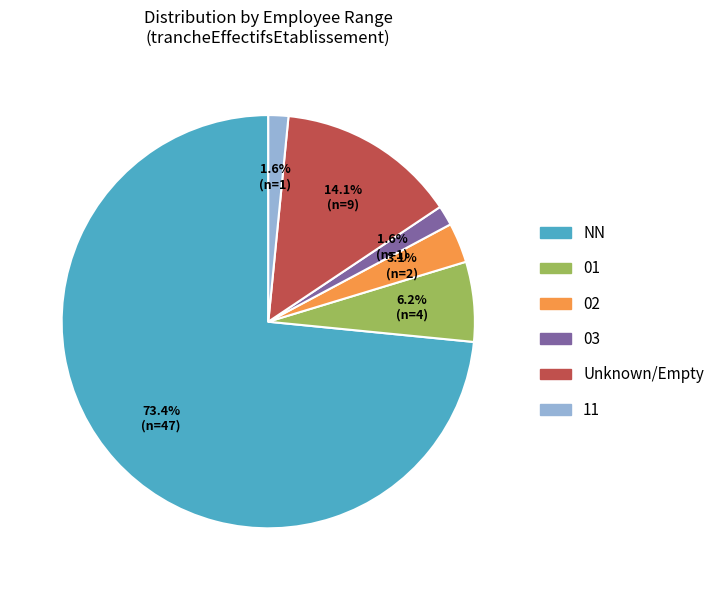

Is there a majority slice in this chart?

Yes